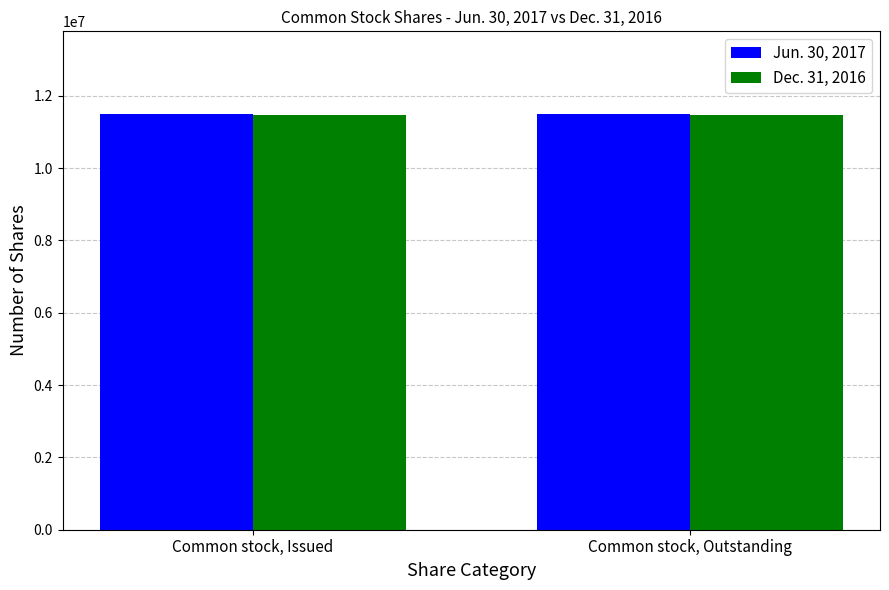

What is the smallest value displayed?

11457991